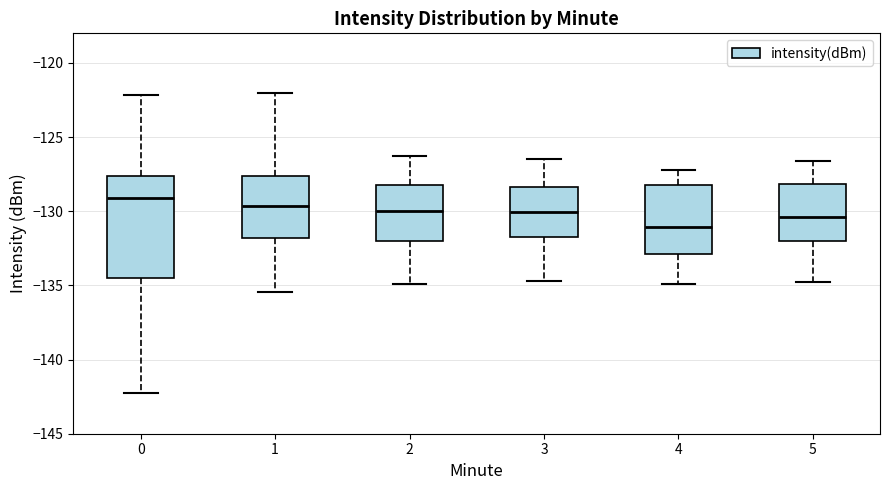

Reading left to right, transcribe this box plot: for each box, give where its median line is, the range the box spans, and where its two whiskers end, as read against the y-axis. The values are not printed on the chart, so give them approximately, as read against the axis.

0: median -129.0, box -134.5 to -127.5, whiskers -142.5 to -122.0
1: median -129.5, box -132.0 to -127.5, whiskers -135.5 to -122.0
2: median -130.0, box -132.0 to -128.0, whiskers -135.0 to -126.5
3: median -130.0, box -131.5 to -128.5, whiskers -134.5 to -126.5
4: median -131.0, box -133.0 to -128.0, whiskers -135.0 to -127.0
5: median -130.5, box -132.0 to -128.0, whiskers -135.0 to -126.5